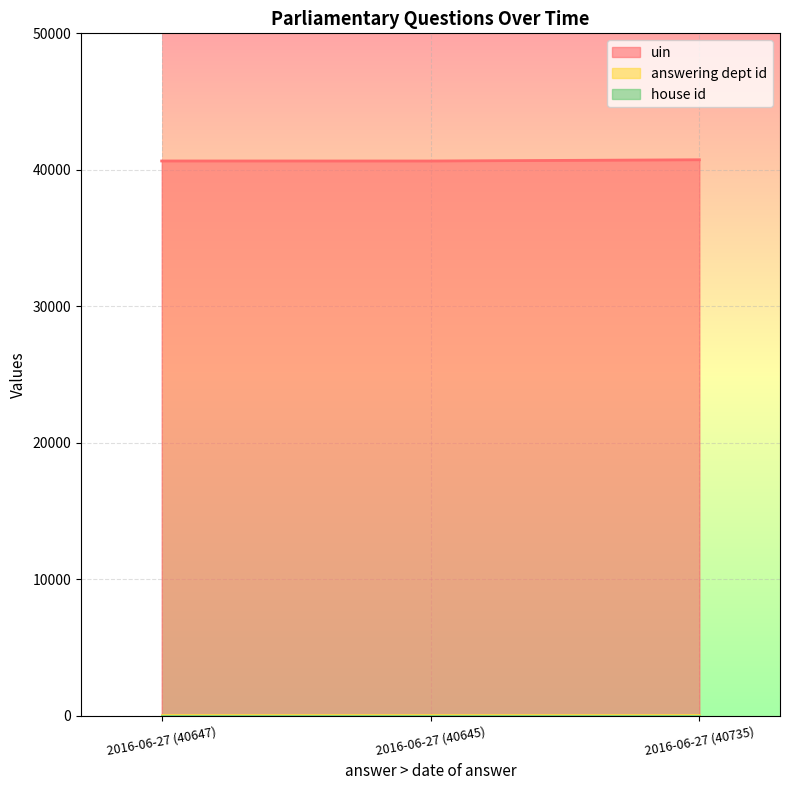

Which category has the lowest value in the answering dept id series?

2016-06-27 (40647)